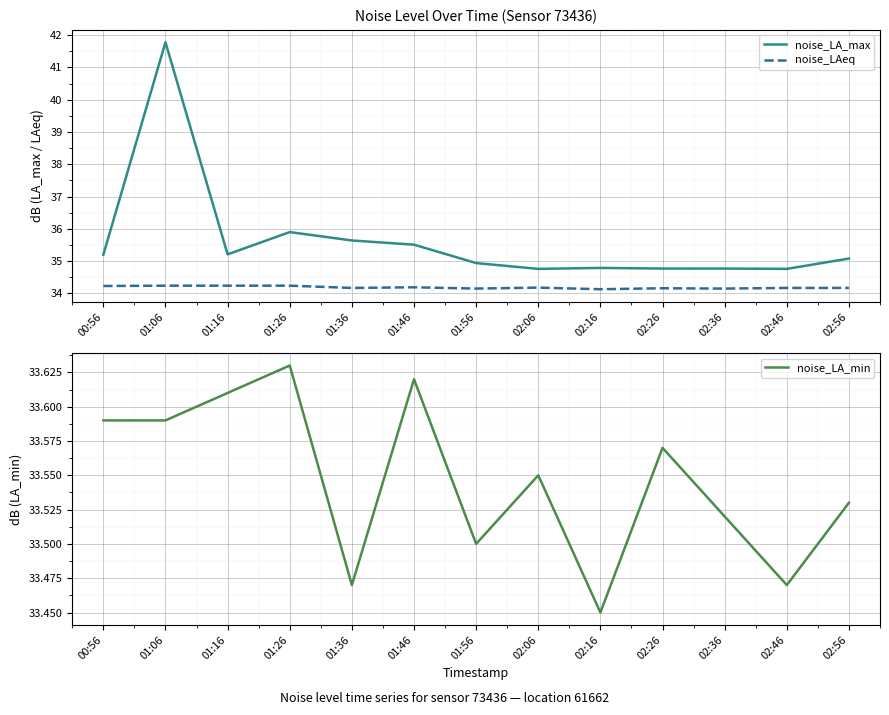

What is the label of the 2nd point from the right?

02:46